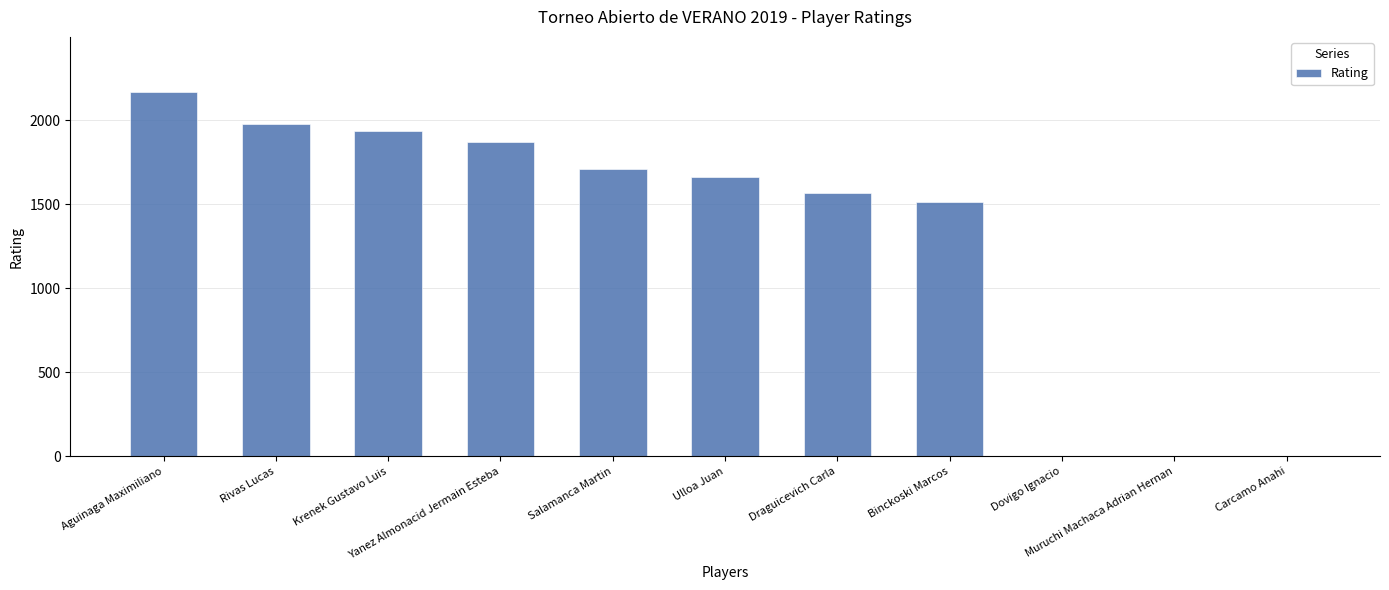

The value at Aguinaga Maximiliano is 1072. True or false?

False